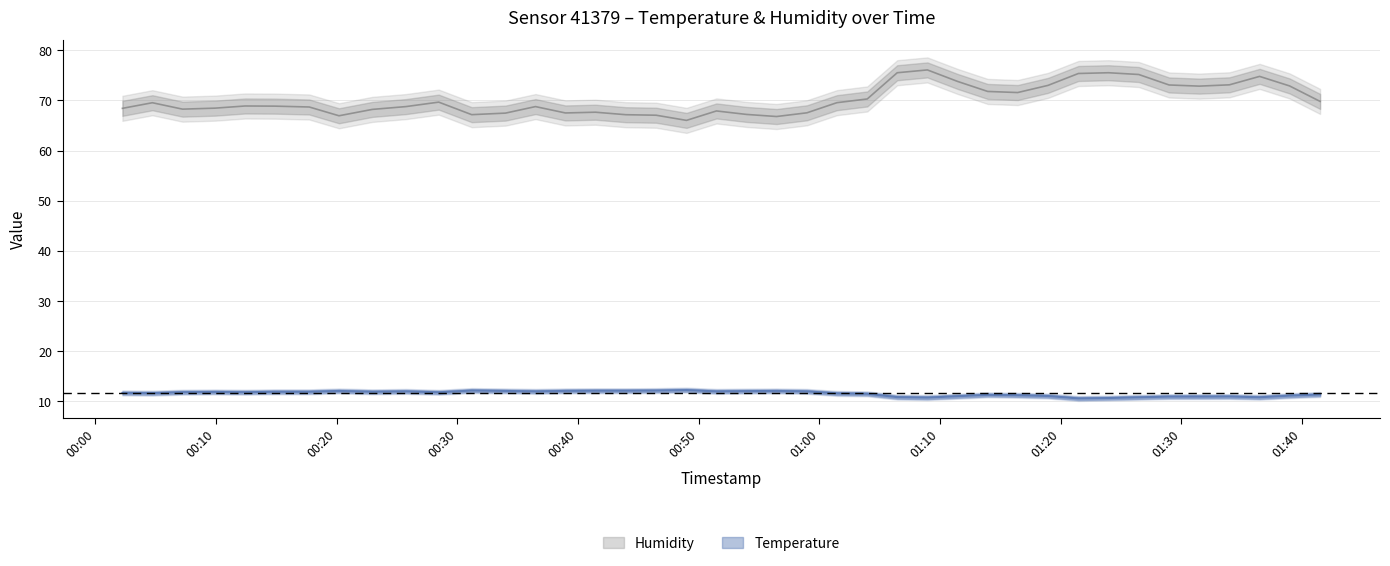

What is the label of the 6th point from the left?

2022-11-04T00:14:52